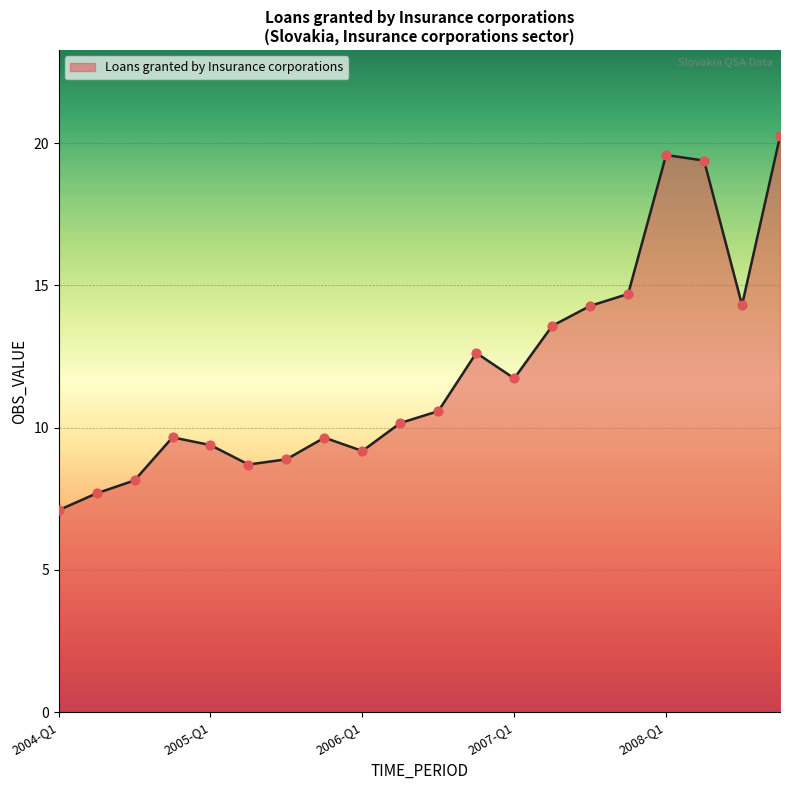

What is the maximum value shown in the chart?

20.2